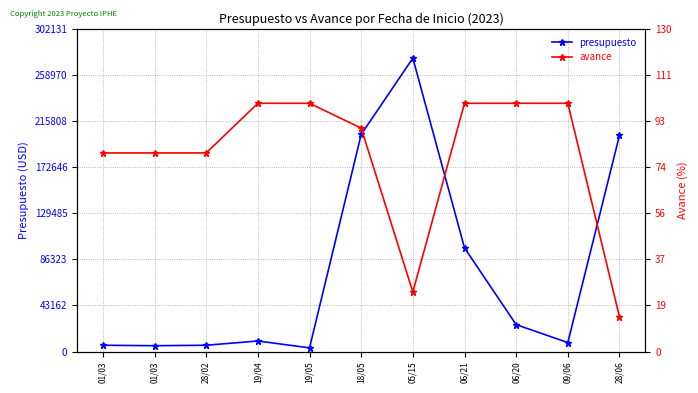

What is the value of the presupuesto point at the 6th from the left?

203256.5